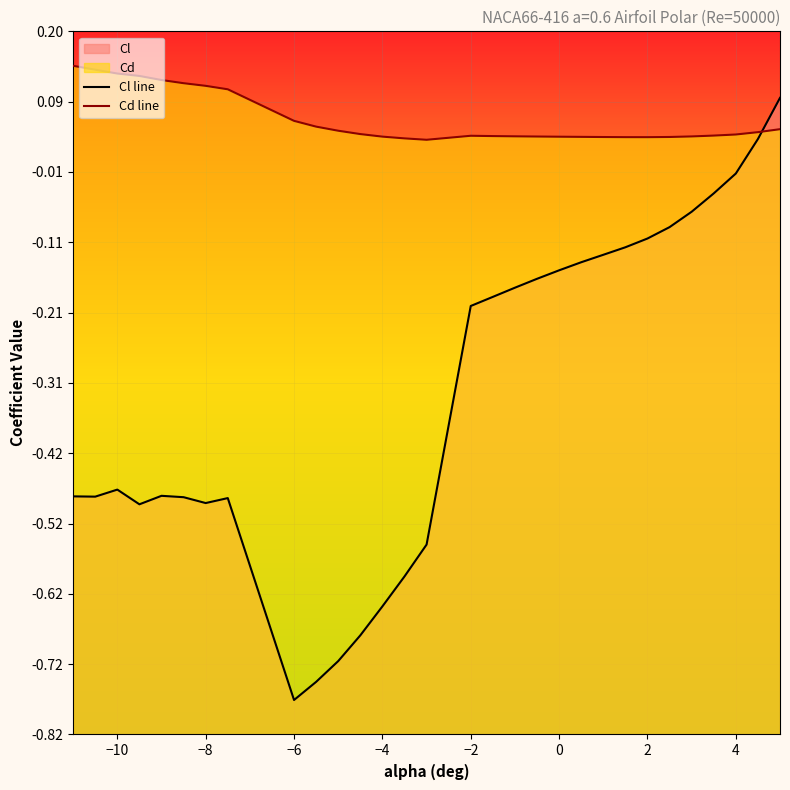

The value of Cd line at 0 is 0.0. True or false?

True